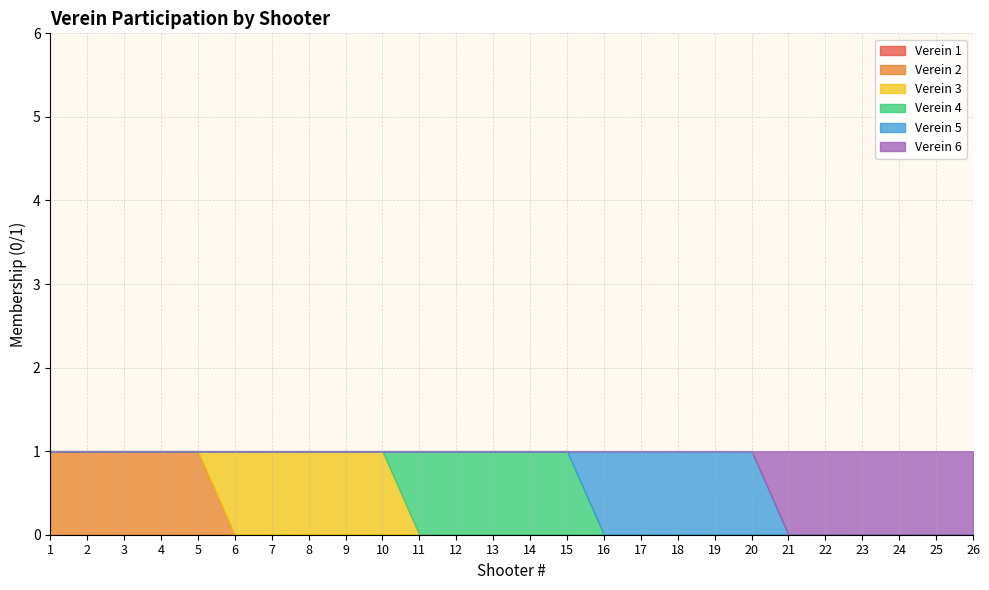

Does the chart have visible grid lines?

Yes